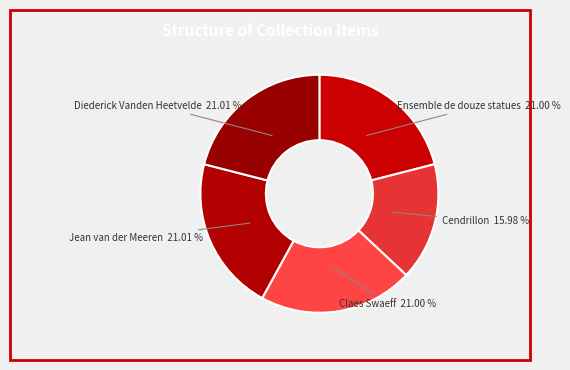

Is there a majority slice in this chart?

No